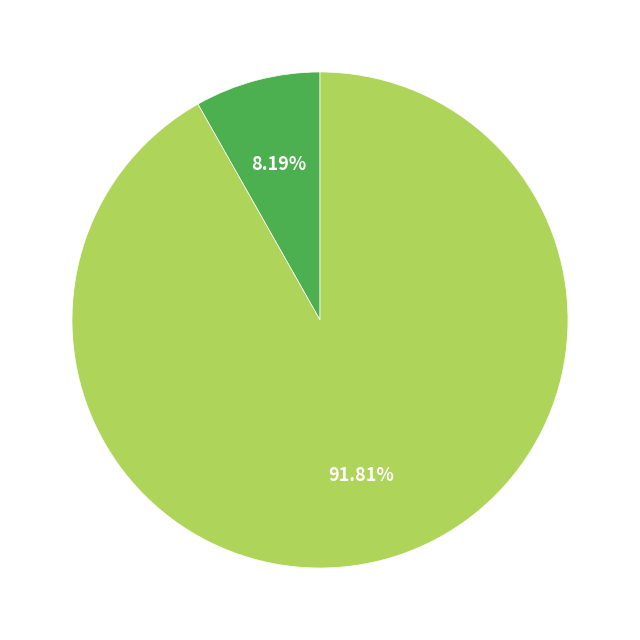

Does any single category account for the majority?

Yes